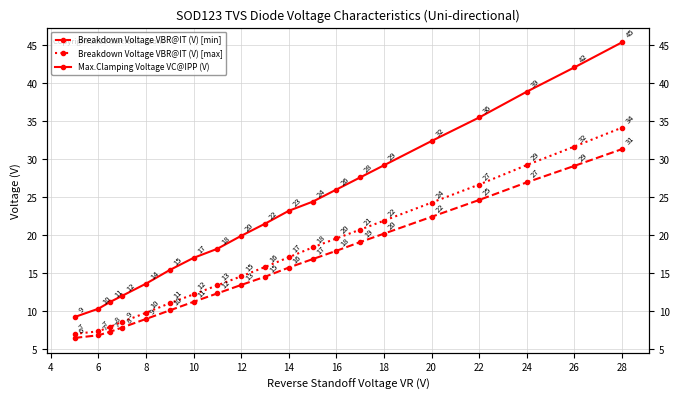

What is the difference between the maximum and minimum values in the Max.Clamping Voltage VC@IPP (V) series?

36.2